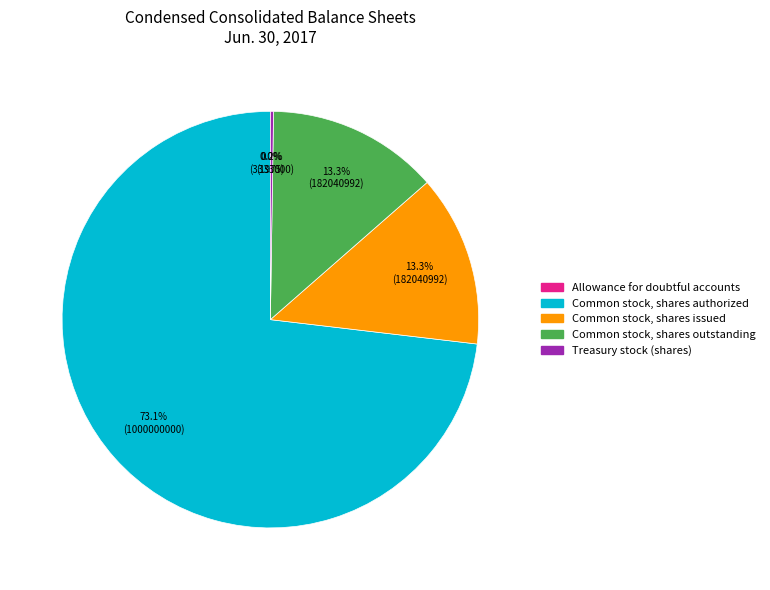

What is the largest slice in the pie chart?

Common stock, shares authorized